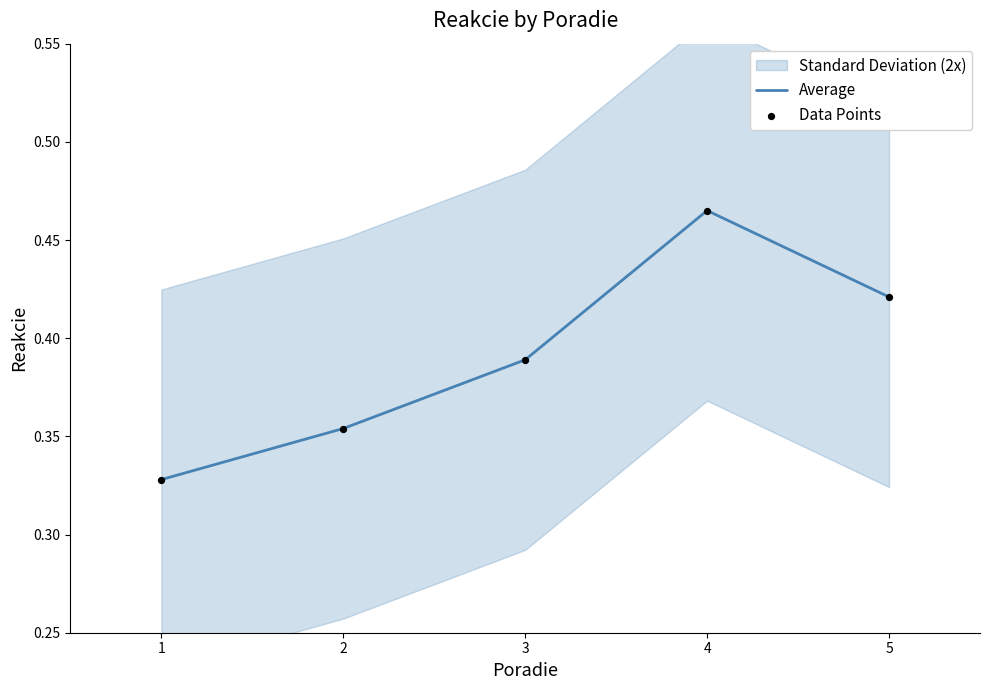

Which series reaches the minimum Y coordinate?

Average